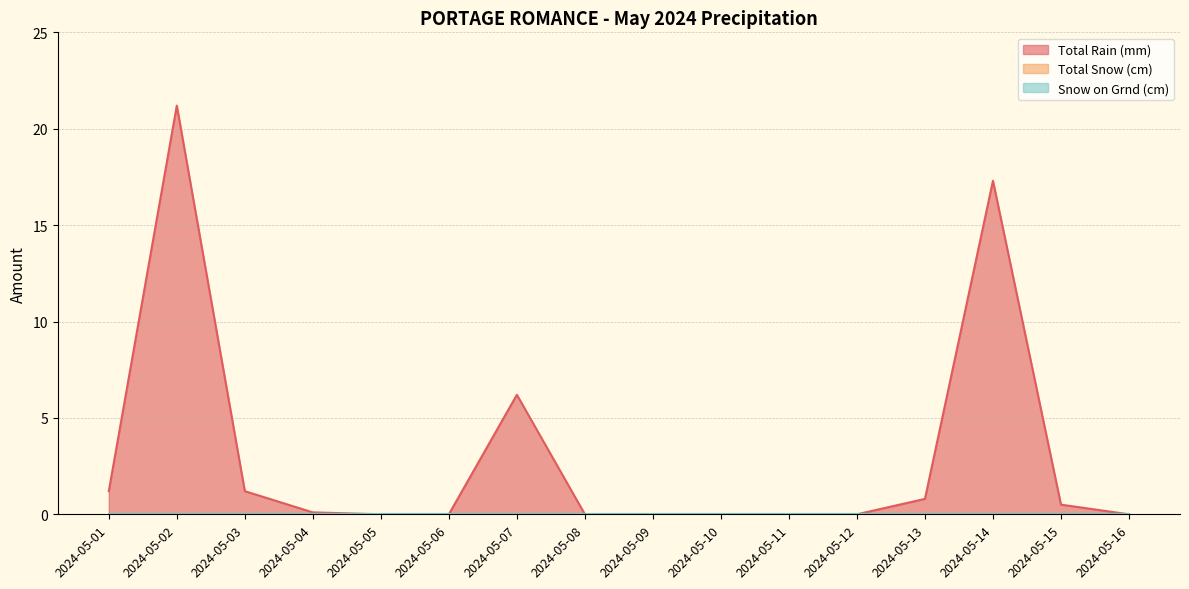

List the series in order of their peak value, highest first.

Total Rain (mm), Total Snow (cm), Snow on Grnd (cm)